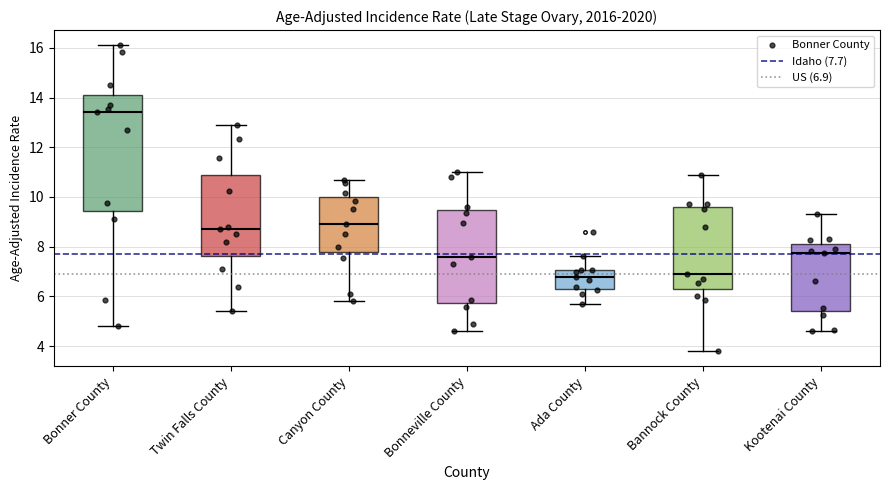

Reading left to right, read every box against the y-axis: the position of its median line, the range the box covers, and the ends of its whiskers. The values are not printed on the chart, so give them approximately, as read against the axis.

Bonner County: median 13.4, box 9.4 to 14.0, whiskers 4.8 to 16.2
Twin Falls County: median 8.8, box 7.6 to 10.8, whiskers 5.4 to 13.0
Canyon County: median 8.8, box 7.8 to 10.0, whiskers 5.8 to 10.8
Bonneville County: median 7.6, box 5.8 to 9.4, whiskers 4.6 to 11.0
Ada County: median 6.8, box 6.4 to 7.0, whiskers 5.8 to 7.6
Bannock County: median 7.0, box 6.2 to 9.6, whiskers 3.8 to 11.0
Kootenai County: median 7.8, box 5.4 to 8.0, whiskers 4.6 to 9.4